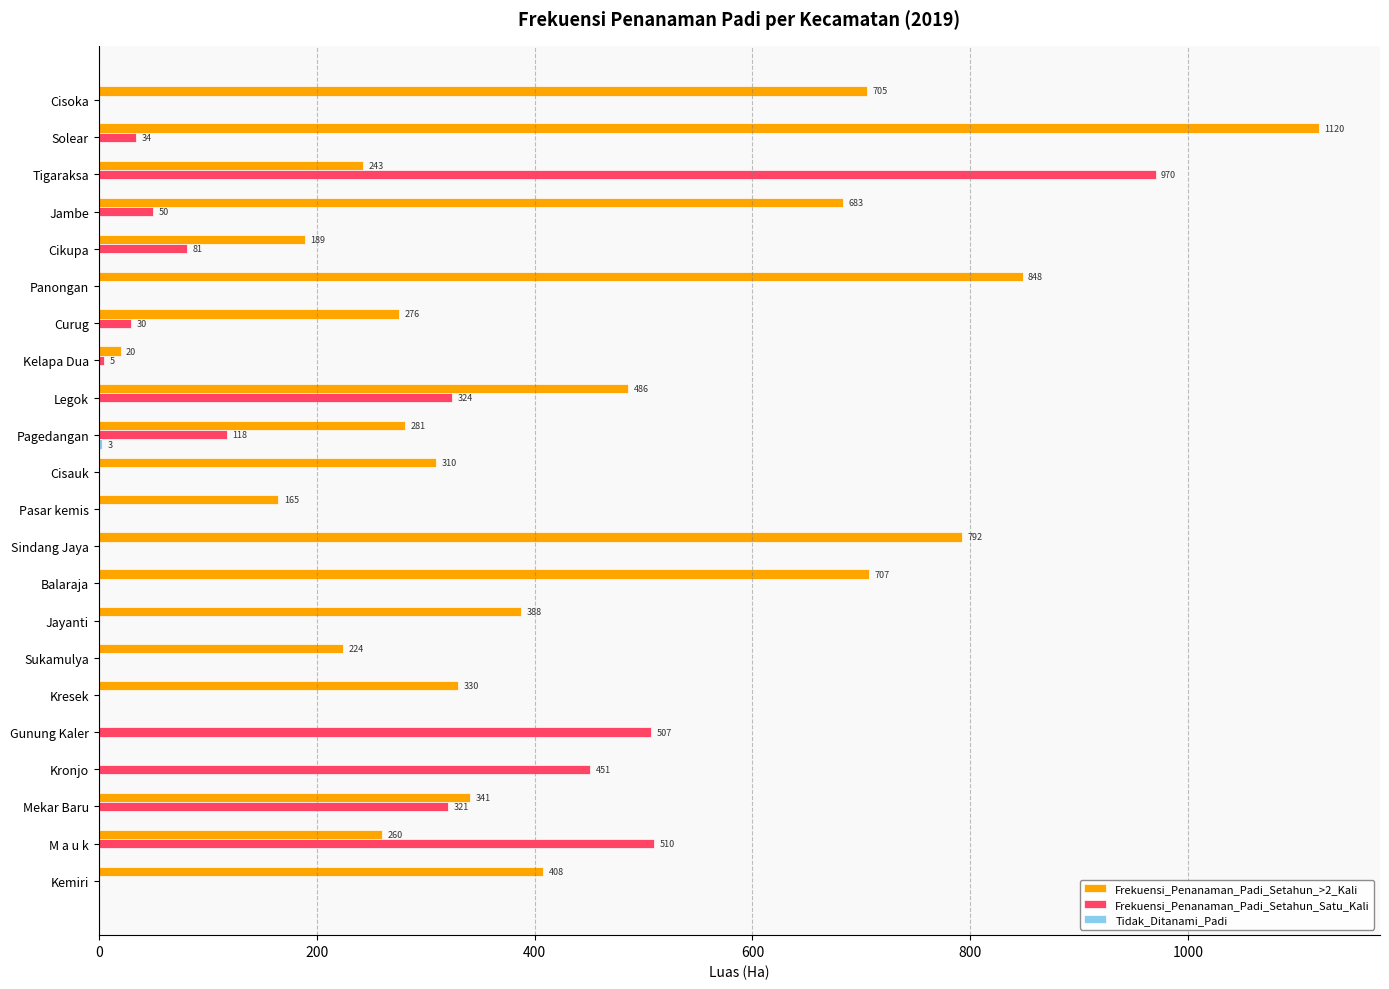

Between Cisauk and M a u k, which series saw the biggest shift?

Frekuensi_Penanaman_Padi_Setahun_Satu_Kali